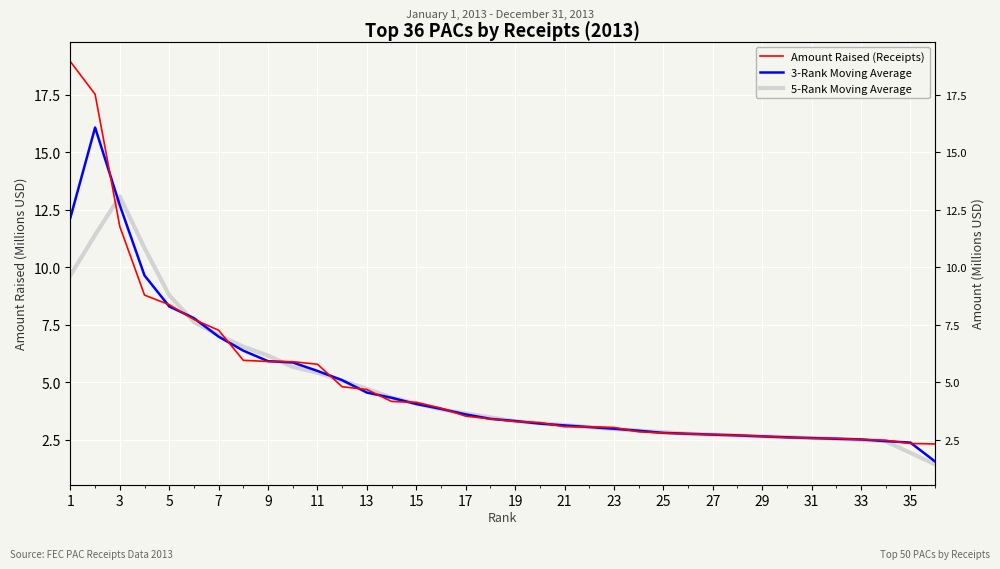

How many times do 3-Rank Moving Average and Amount Raised (Receipts) cross each other?

24